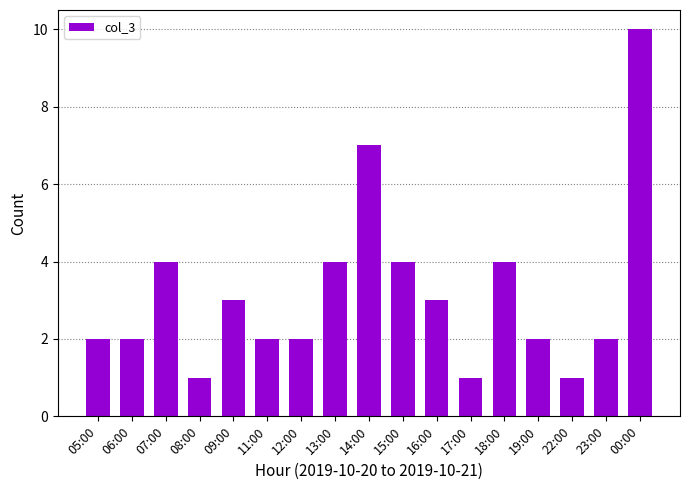

How many data points does each series have?

17